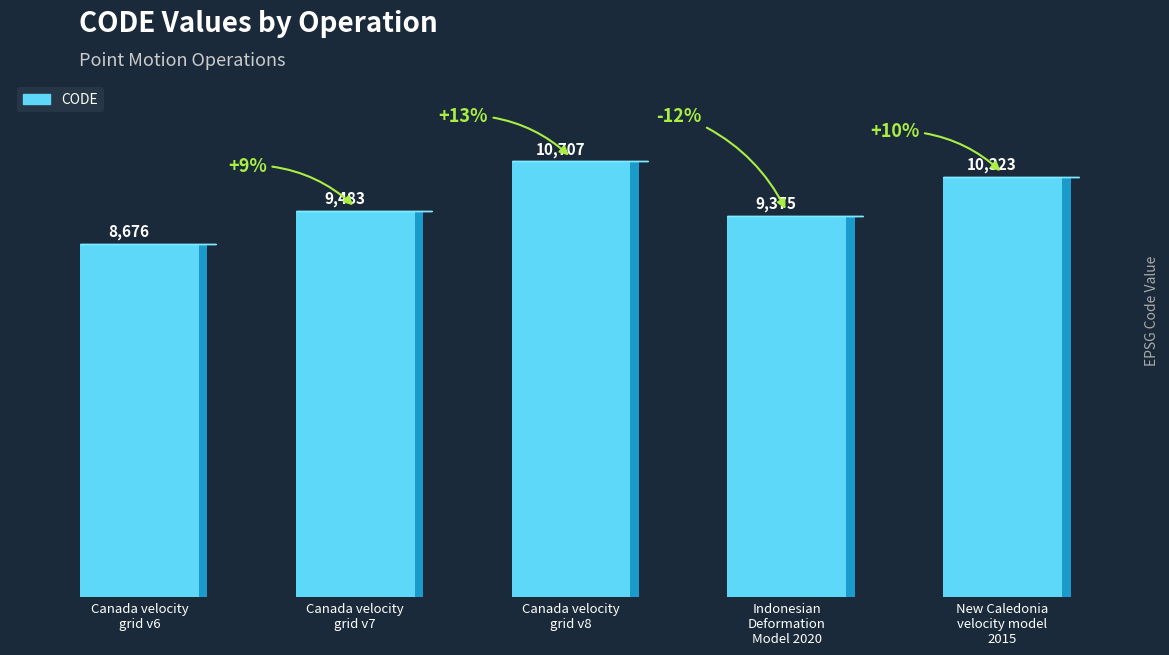

What is the greatest value displayed?

10707